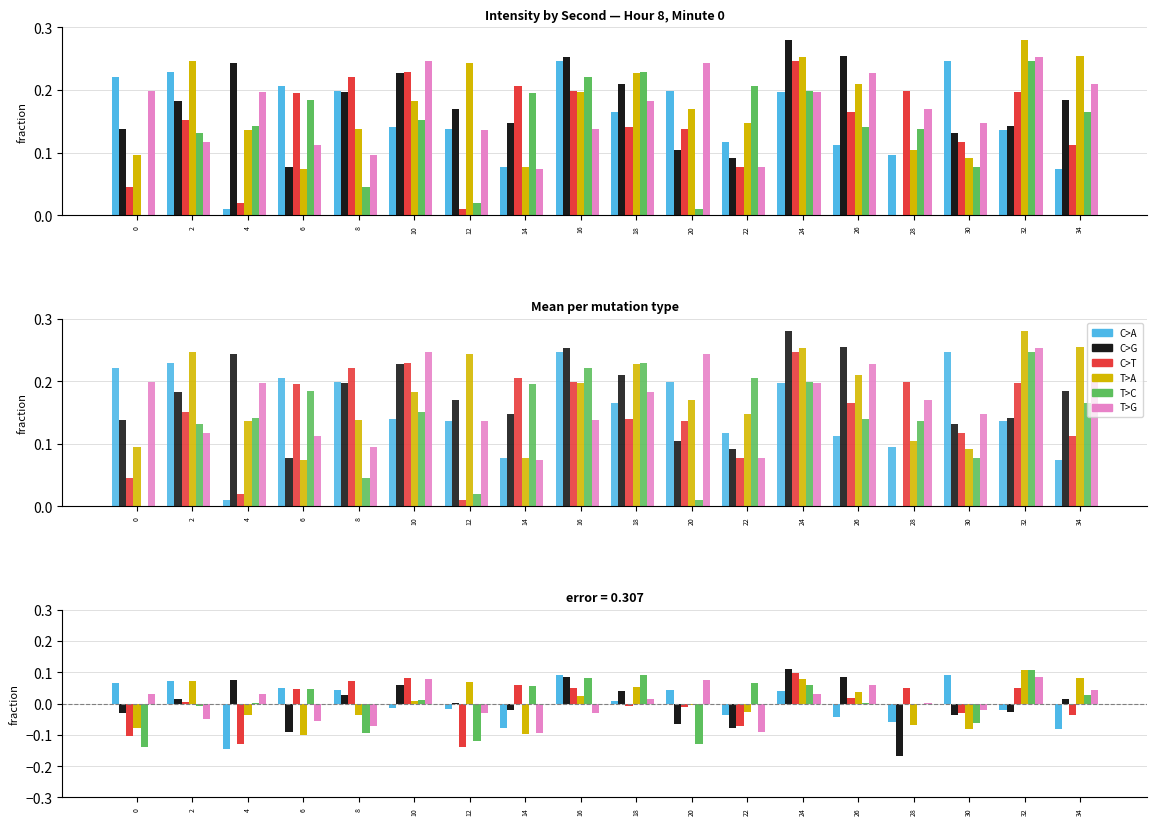

How many groups of bars are there?

18